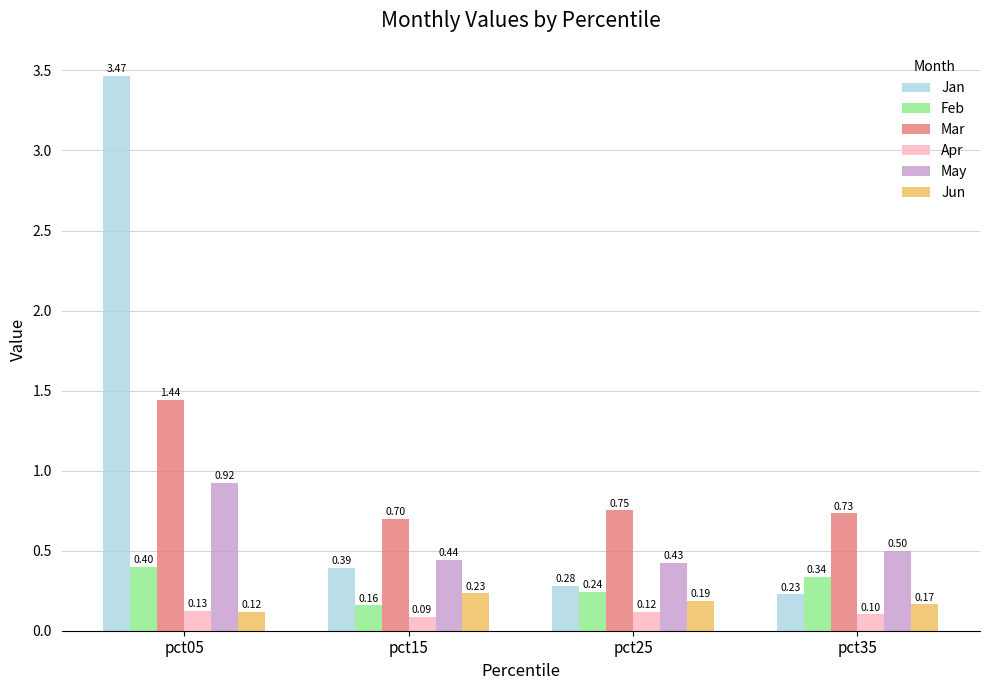

At which category is the sum across all series the highest?

pct05